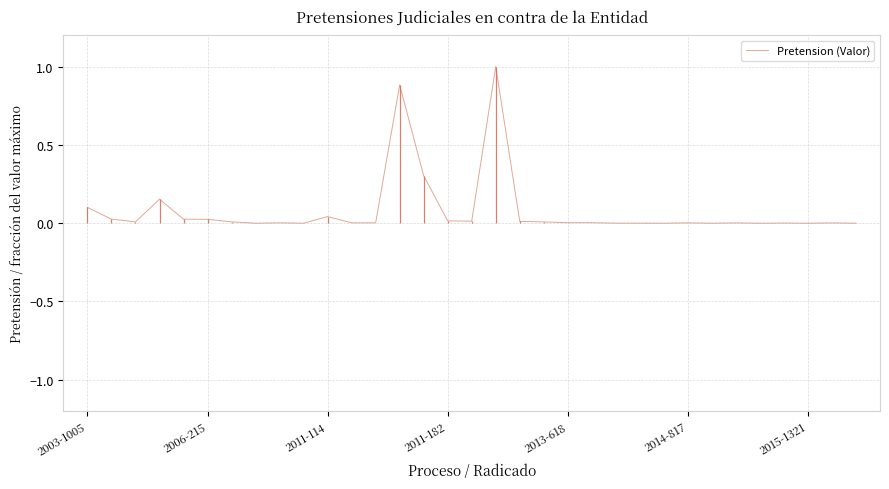

What is the maximum value shown in the chart?

1.0